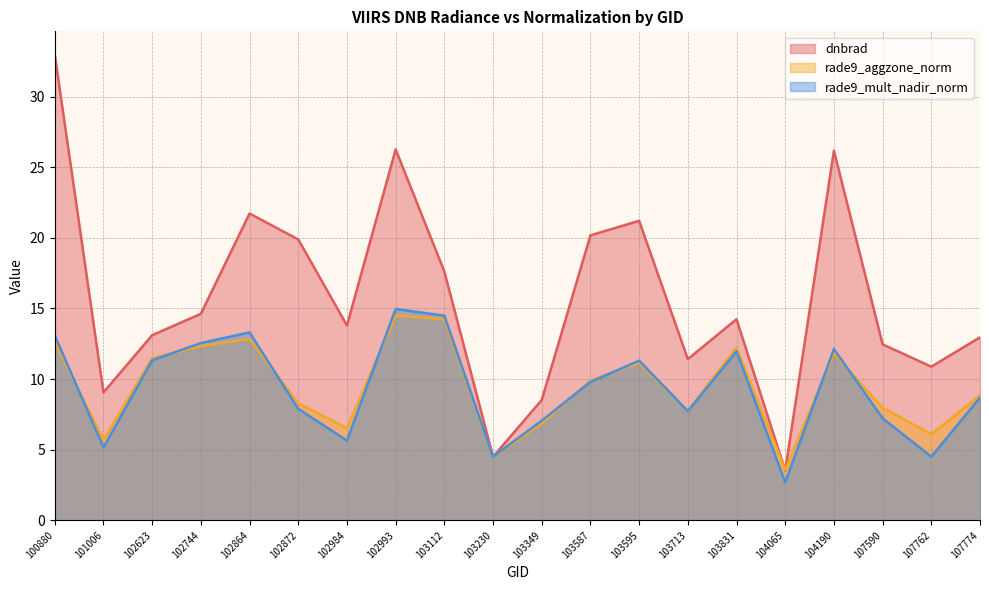

What is the maximum value for dnbrad?

33.0